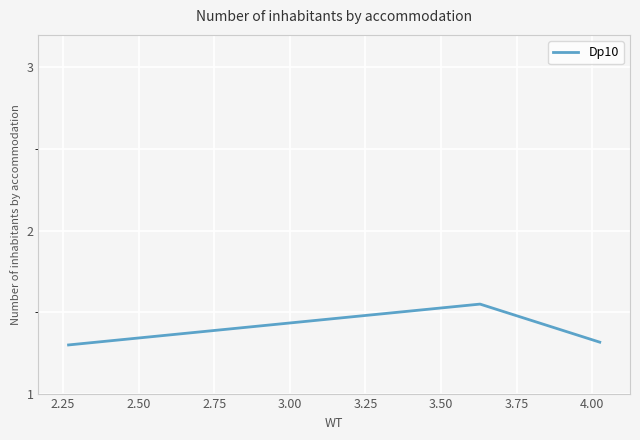

What is the minimum value shown in the chart?

1.3